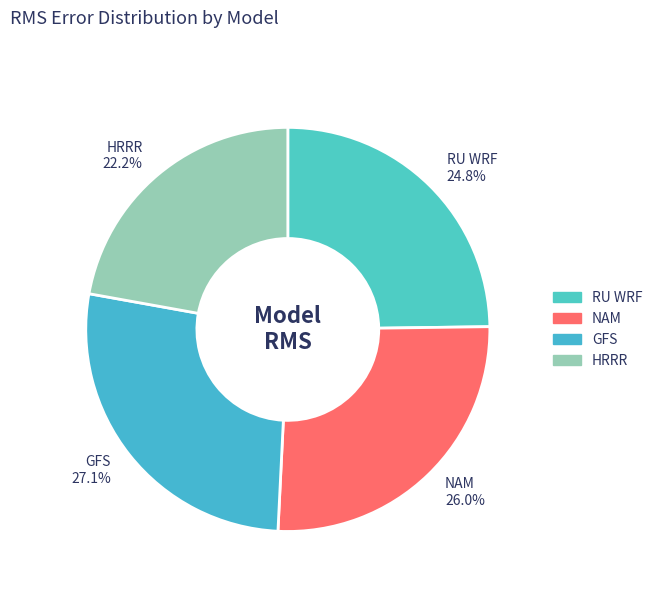

Which category has the biggest portion of the pie?

GFS